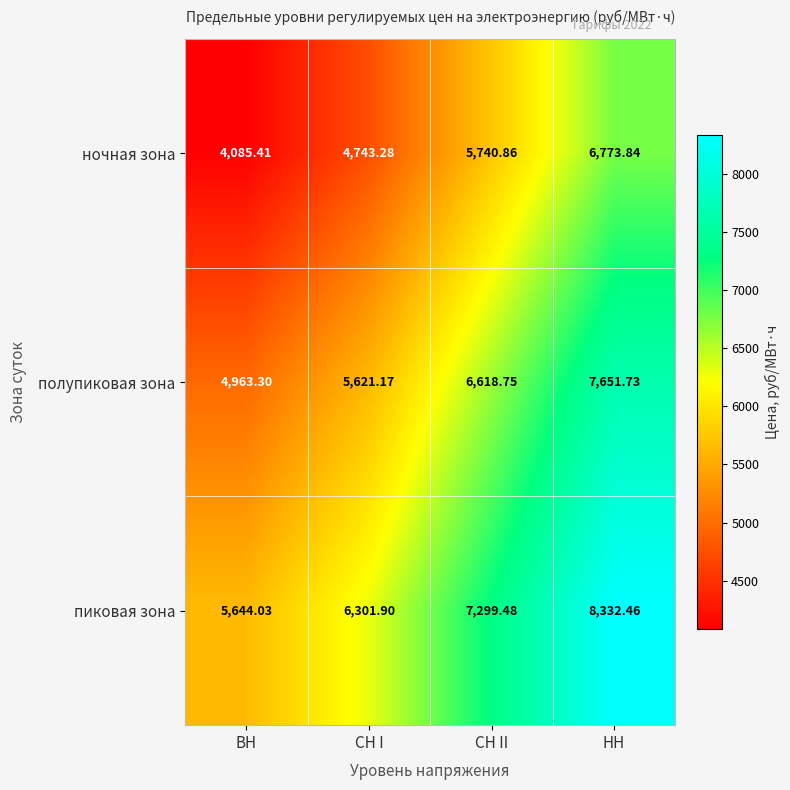

Which series has the largest total across all categories?

пиковая зона